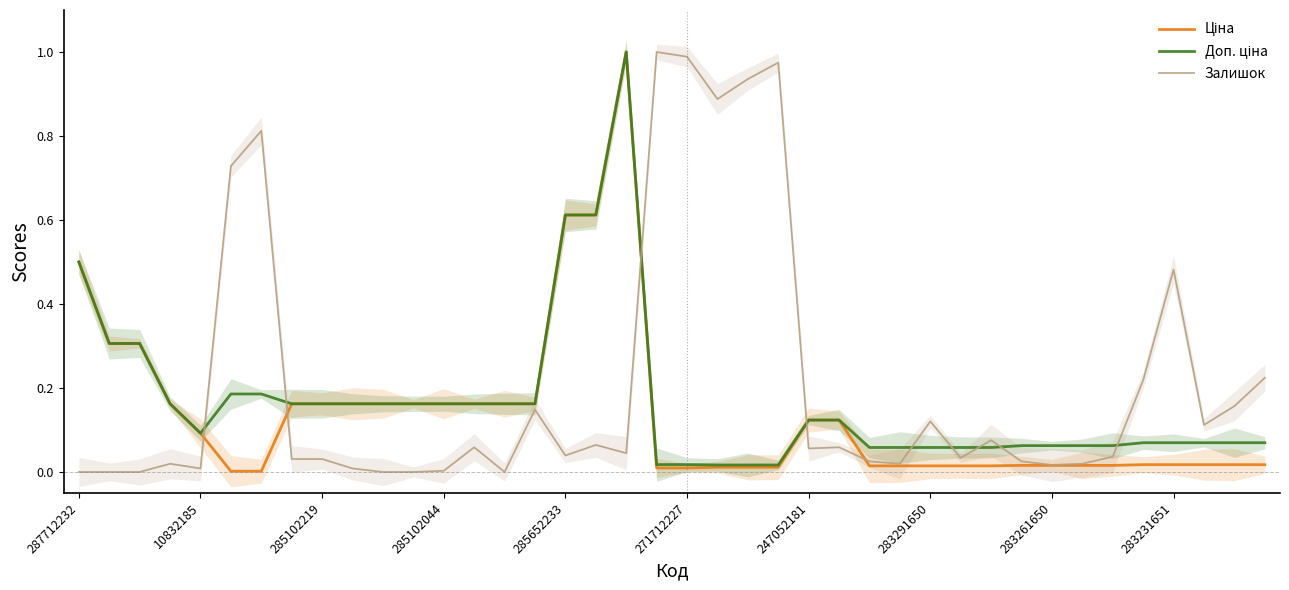

What is the total value across all series at 13?

0.4